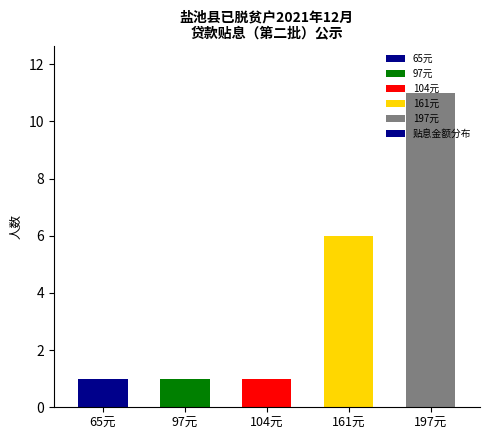

Where is the data nearest to the value 6?

161元